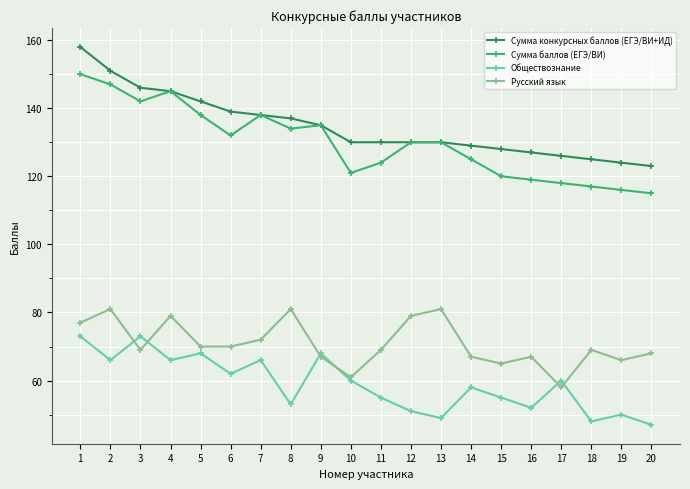

Between 6 and 20, which series saw the biggest shift?

Сумма баллов (ЕГЭ/ВИ)